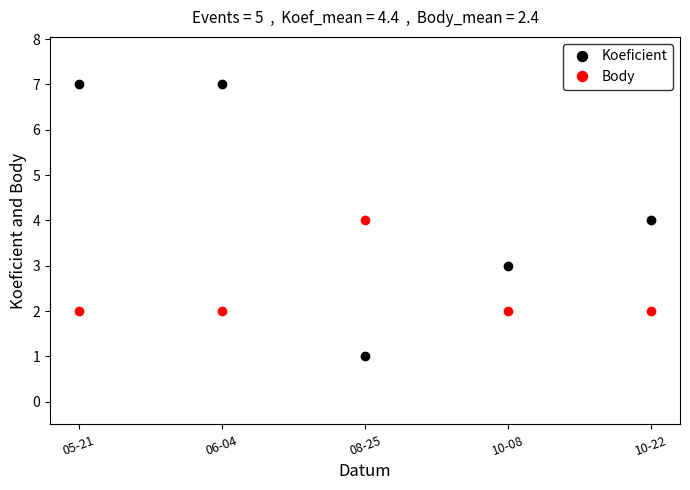

Which series has the largest total across all categories?

Koeficient